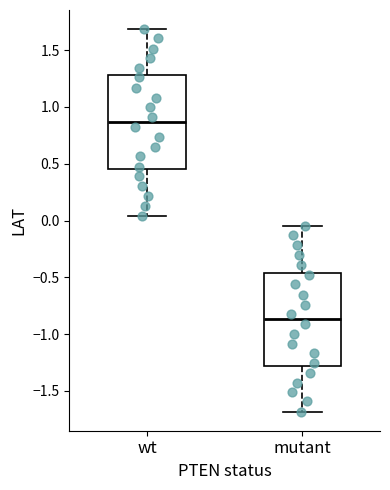

Which box has the highest median line?

wt